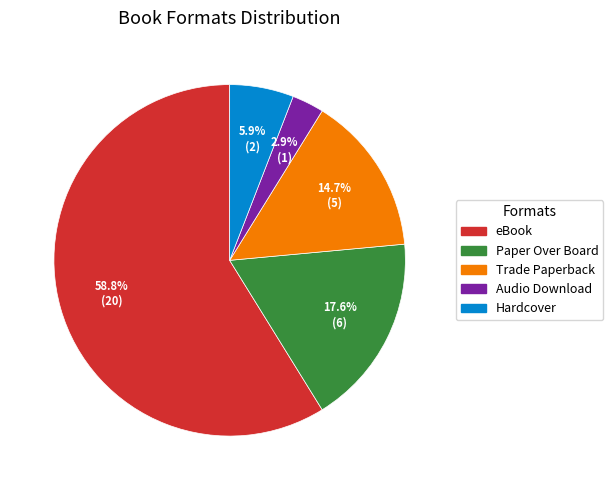

How many segments does this pie chart have?

5